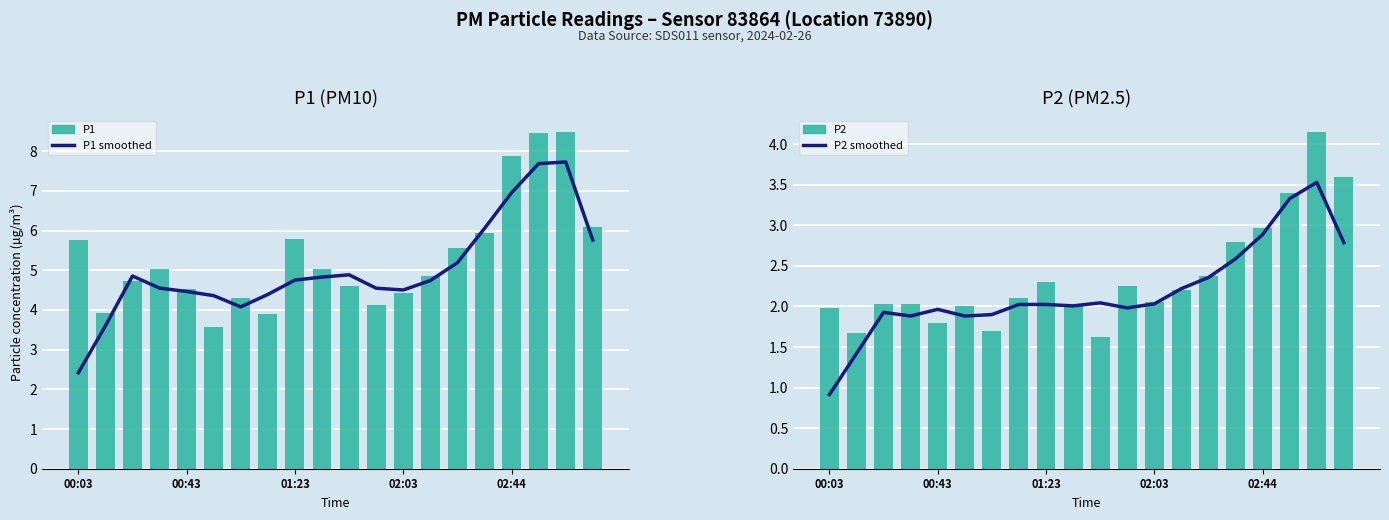

Which series changed the most between 11 and 16?

P1